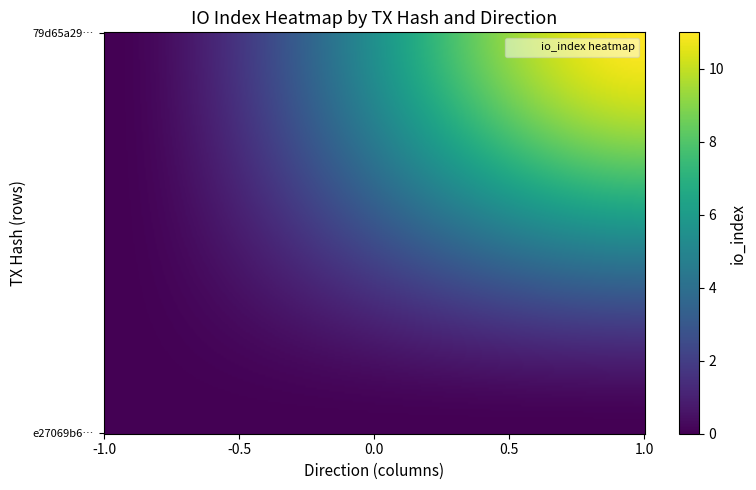

True or false: 79d65a29fc267e3ed0d1a7411cd3473780fdc05 has a value of 11 at io_index.

True